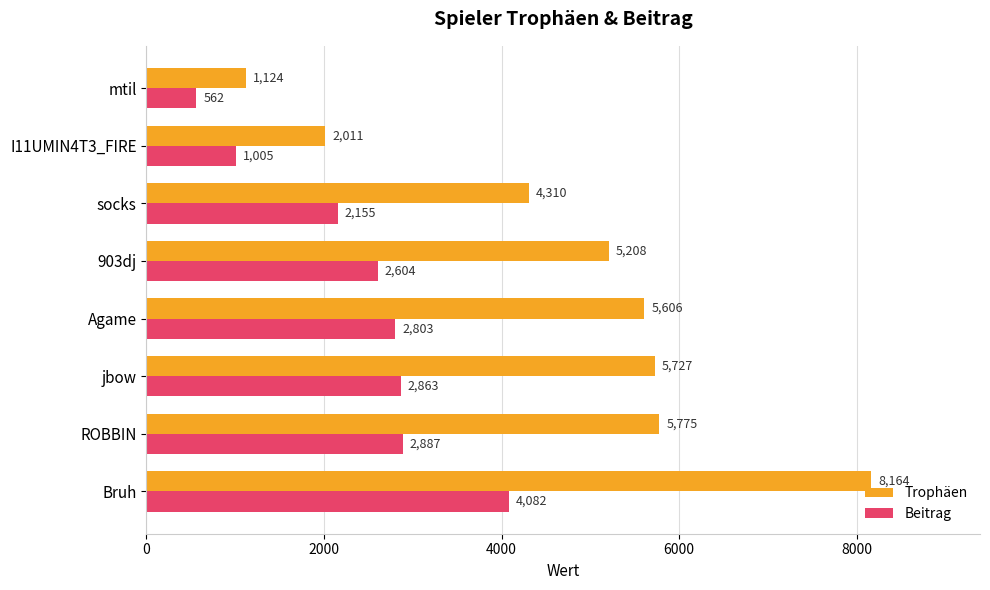

The value of Trophäen at socks is 6550. True or false?

False